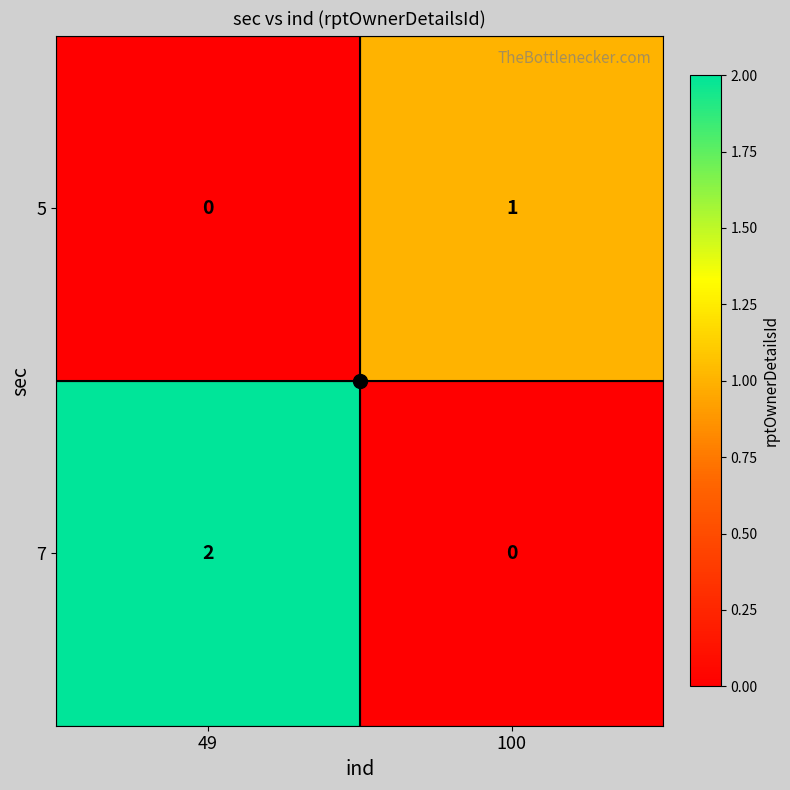

Is it true that 7 equals 2 at 49?

True